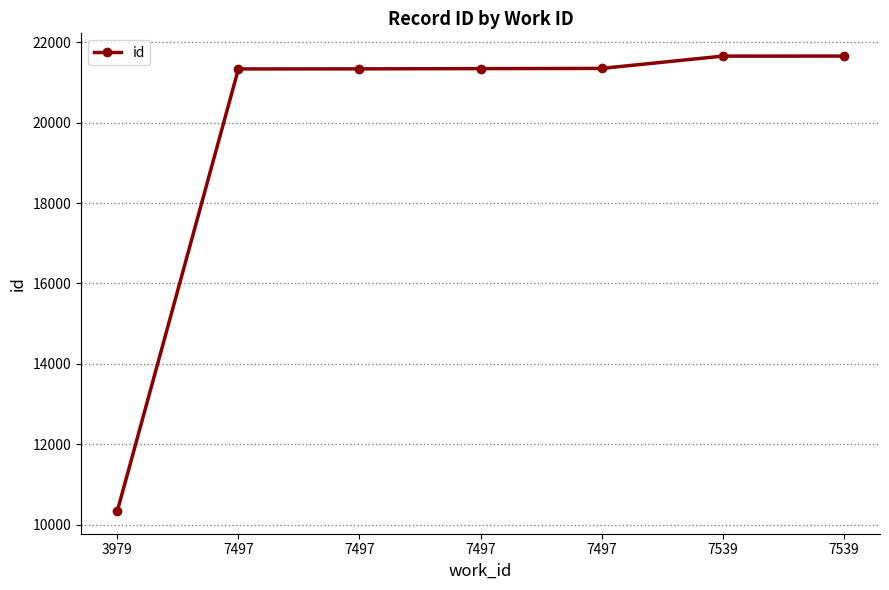

The chart shows a value of 21337 at 7497. True or false?

True